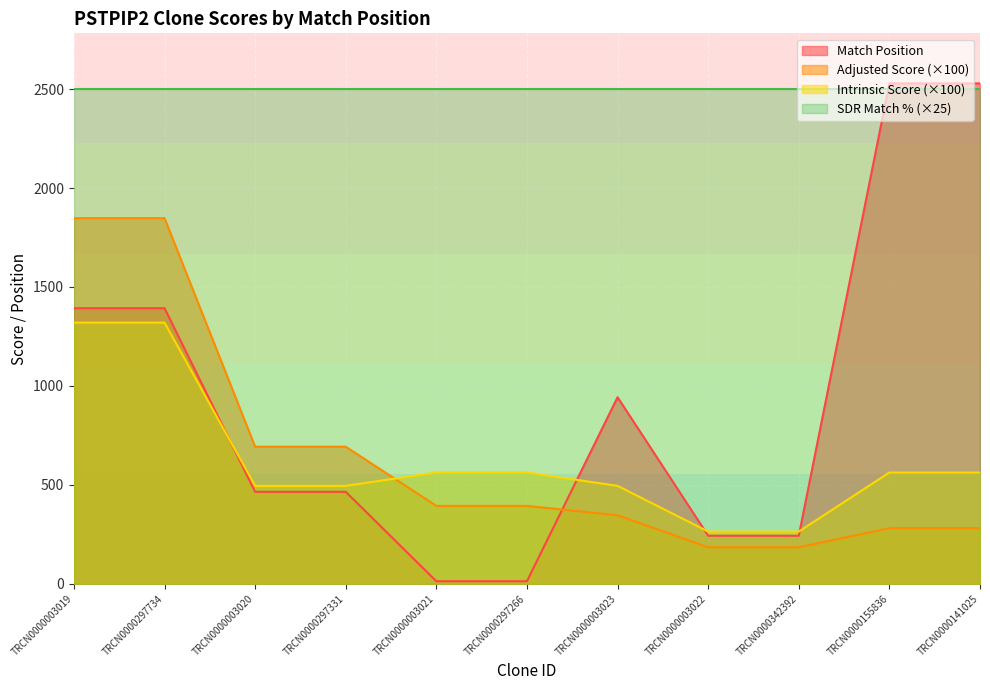

True or false: Intrinsic Score has a value of 264.0 at TRCN0000342392.

True